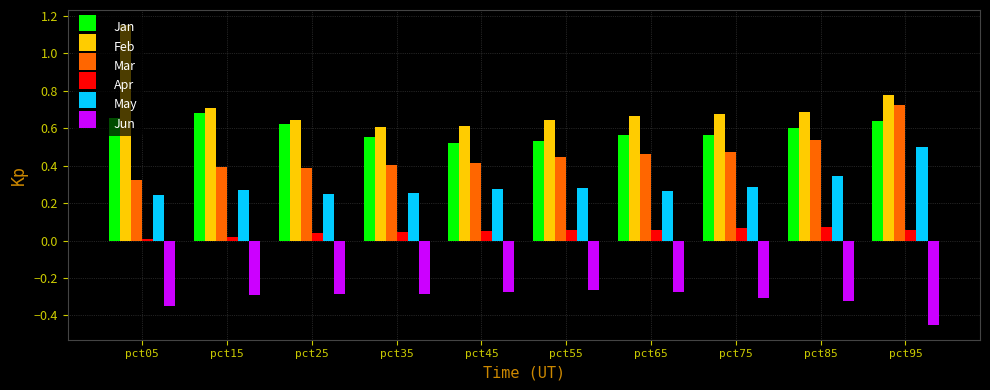

How many groups of bars are there?

10